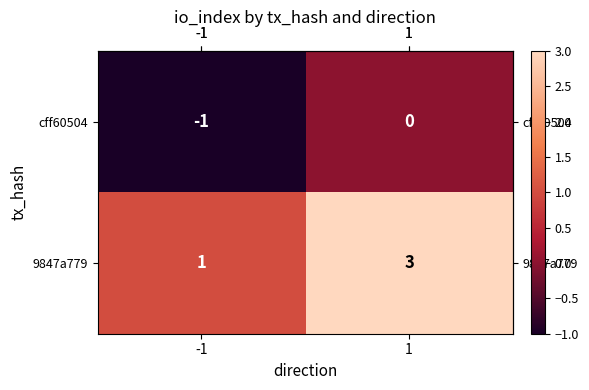

What is the greatest value displayed?

3